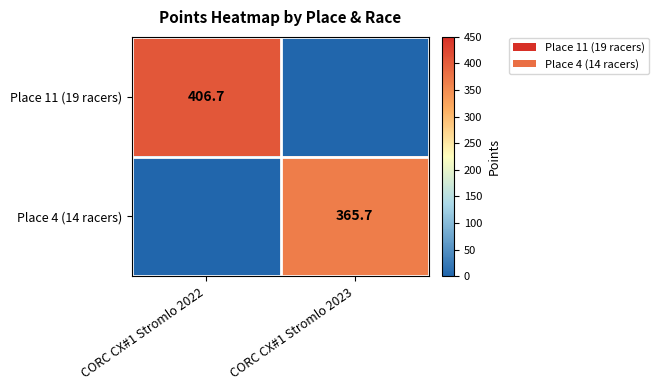

True or false: Place 4 (14 racers) has a value of 365.7 at CORC CX#1 Stromlo 2023.

True